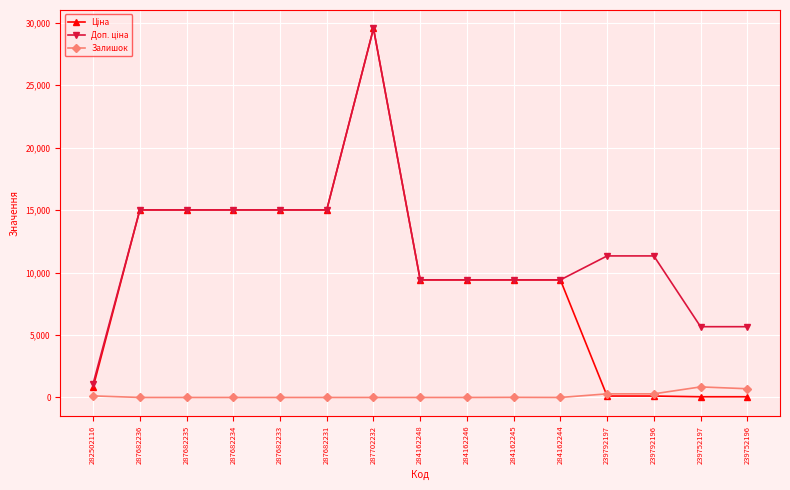

At which category is the sum across all series the highest?

287702232